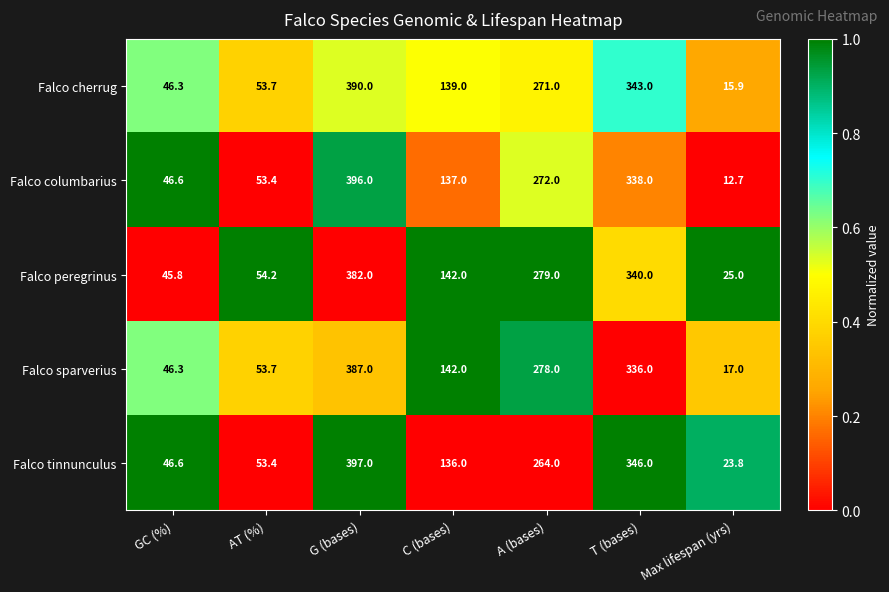

What is the spread (max minus min) of values at GC (%)?

0.8